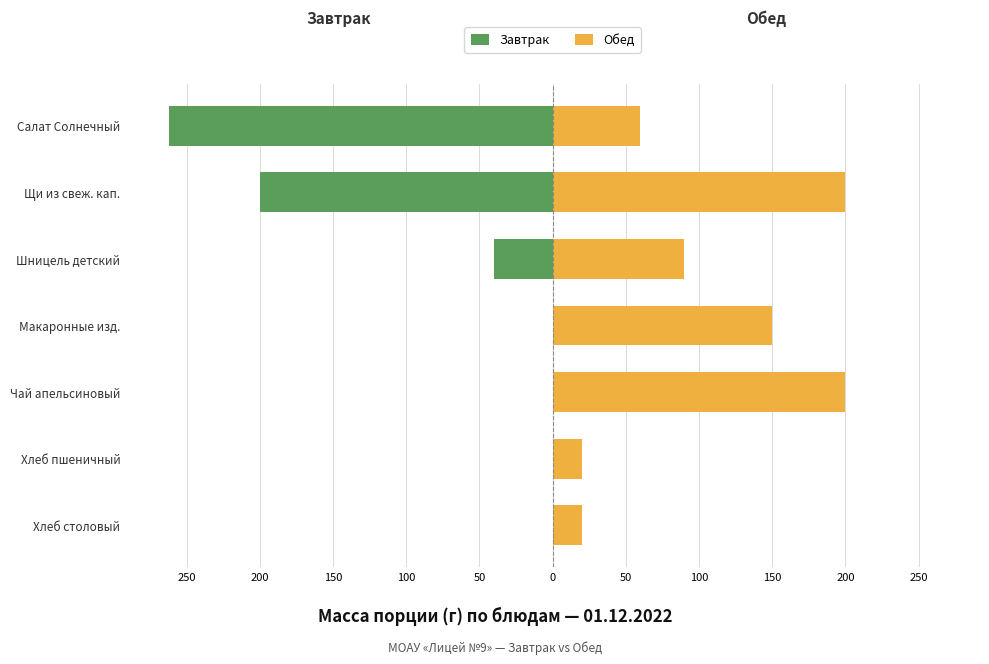

How many values in the Обед series exceed 90?

3